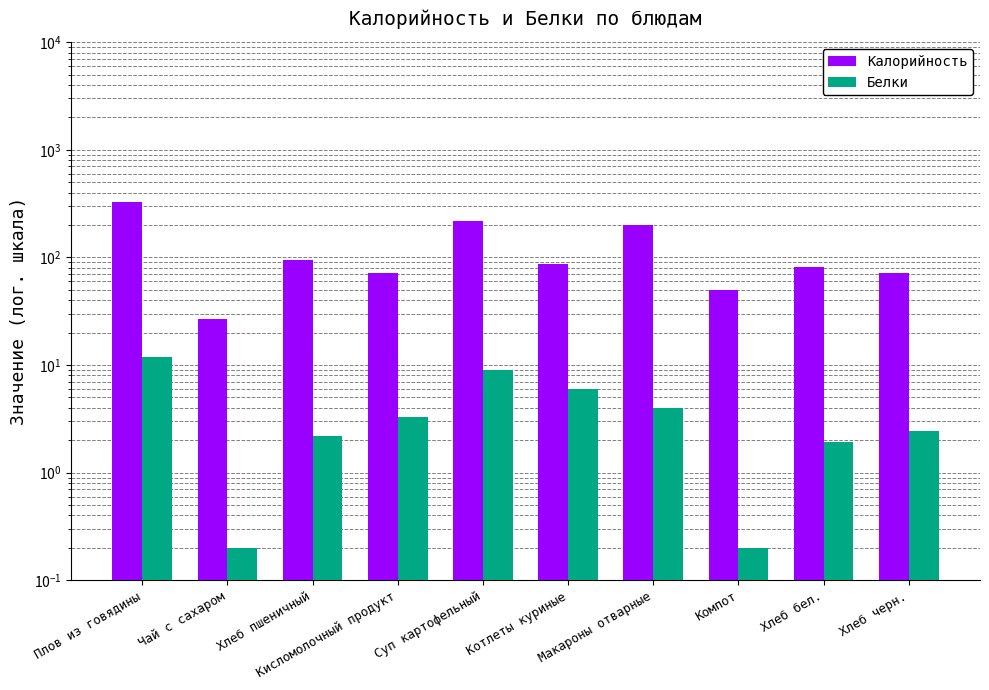

At which label is Калорийность closest to 178?

Макароны отварные